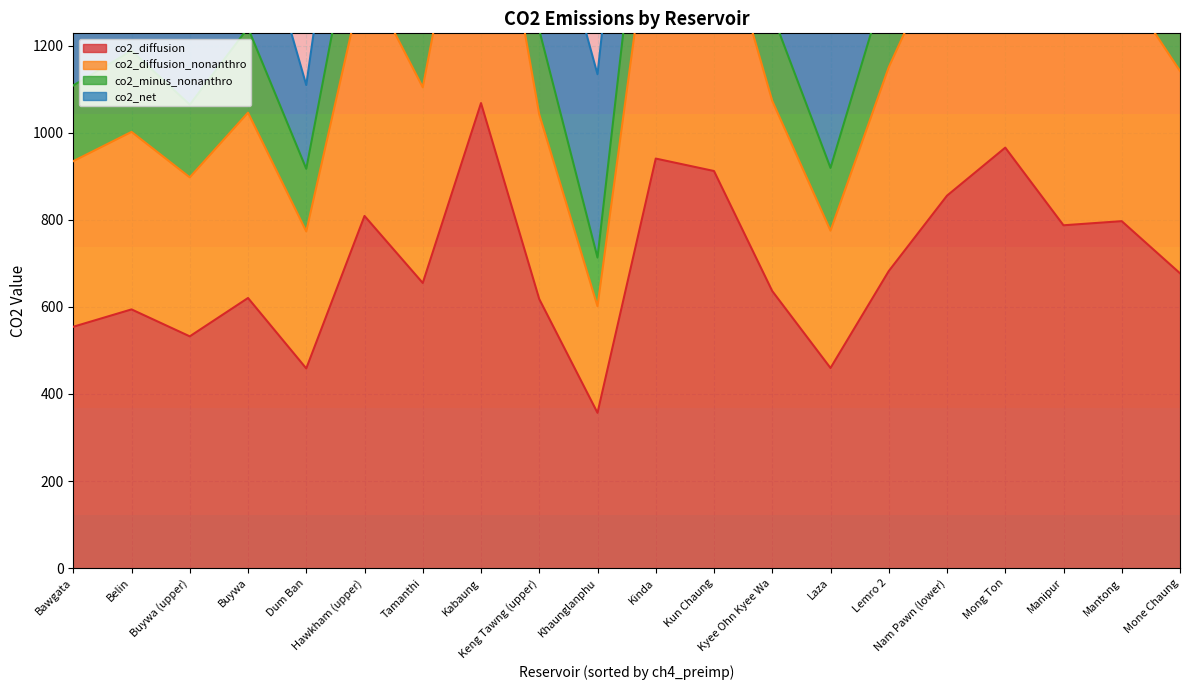

What is the highest value of the co2_diffusion series?

1068.0